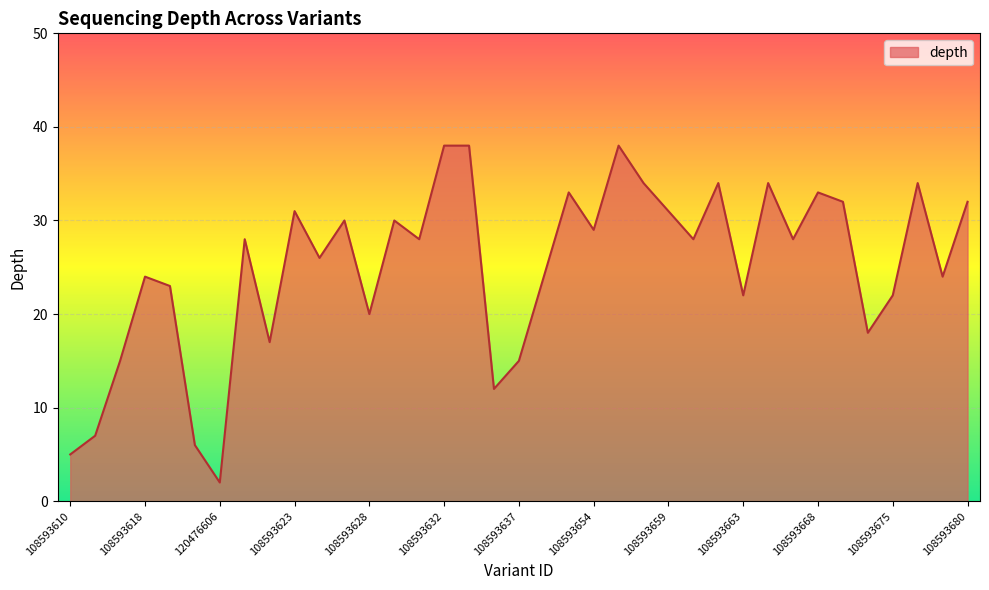

What is the maximum value shown in the chart?

38